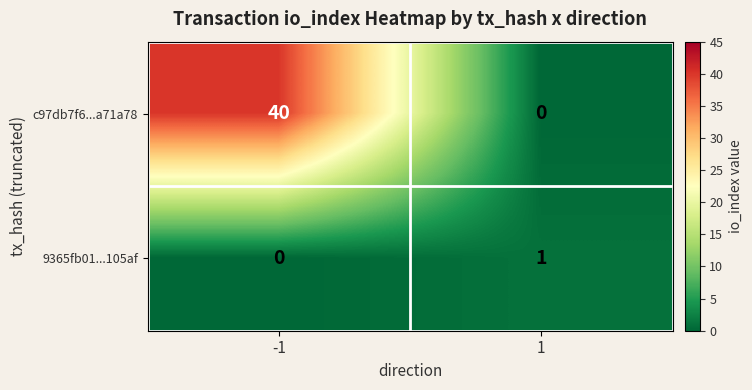

Between -1 and 1, which series saw the biggest shift?

c97db7f6...a71a78